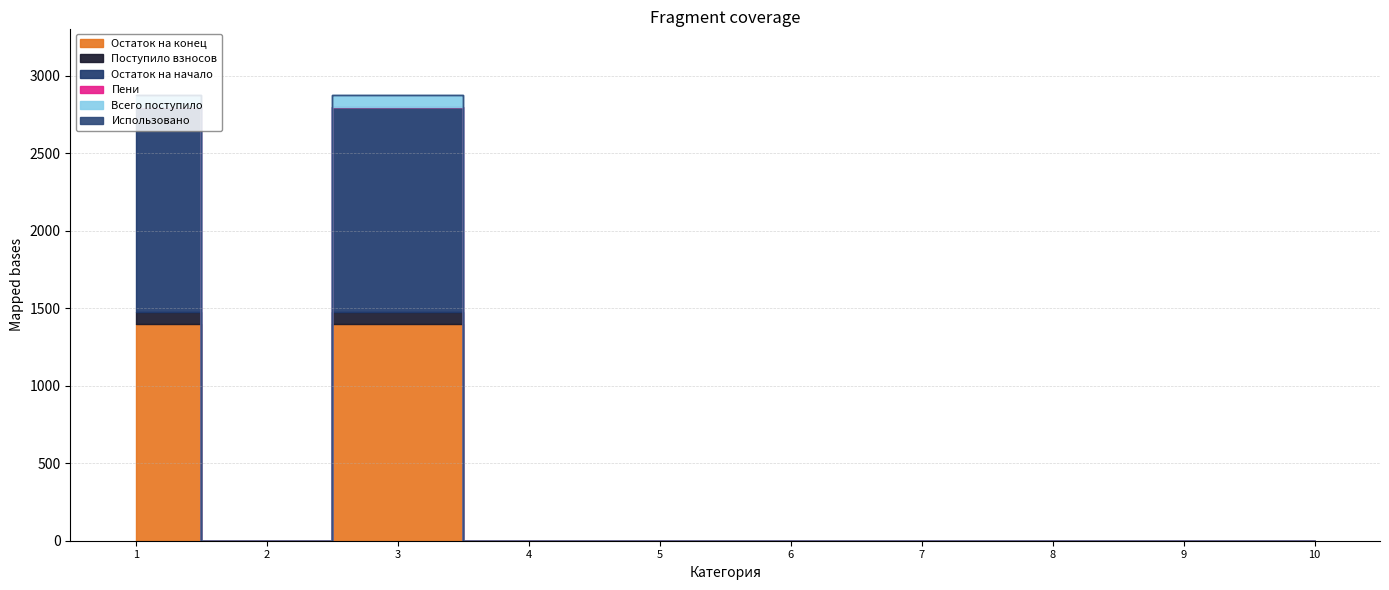

What are all the series names shown in the legend?

Остаток на конец, Поступило взносов, Остаток на начало, Пени, Всего поступило, Использовано